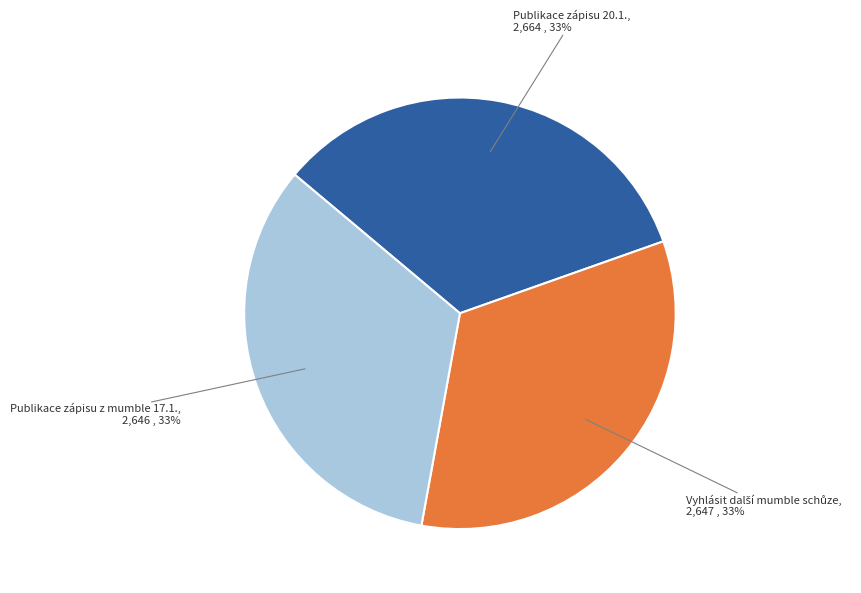

Is there a majority slice in this chart?

No